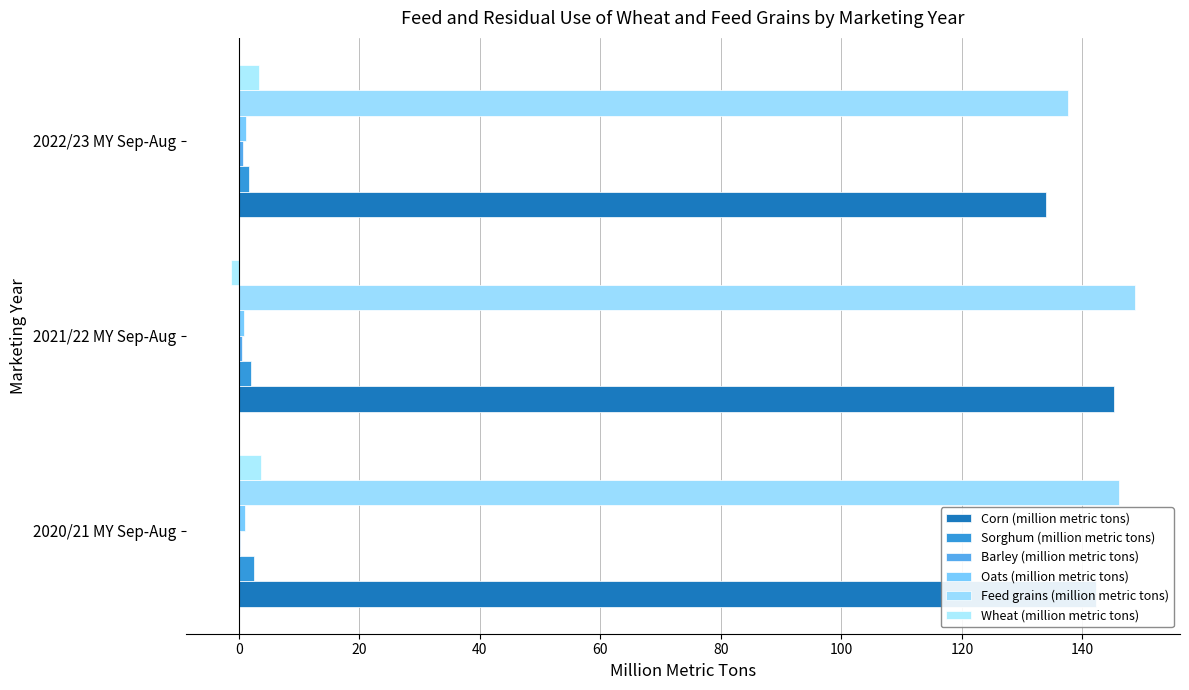

At how many categories does at least one series exceed 137?

3